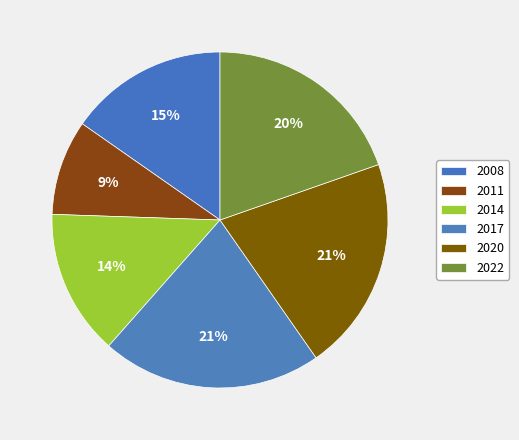

Rank the categories by value from lowest to highest.

2011, 2014, 2008, 2022, 2020, 2017